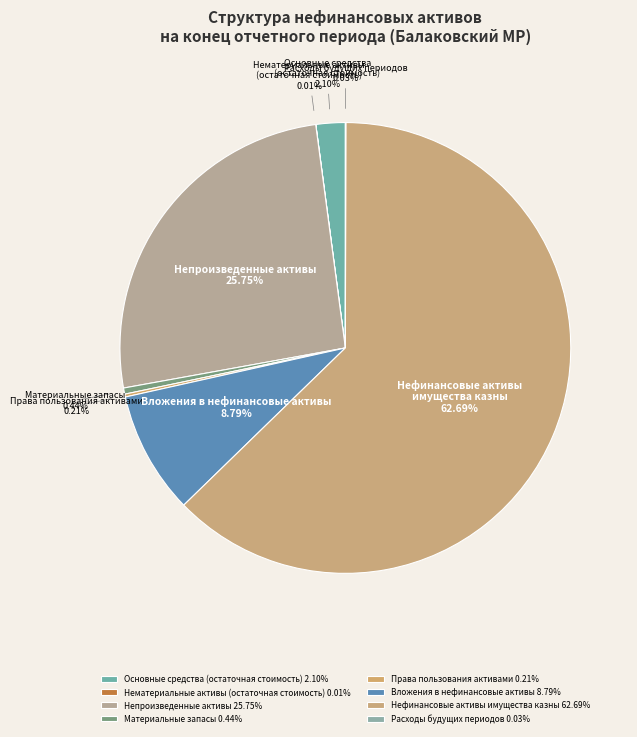

Is Нефинансовые активы имущества казны 62.69% the majority of the pie?

Yes